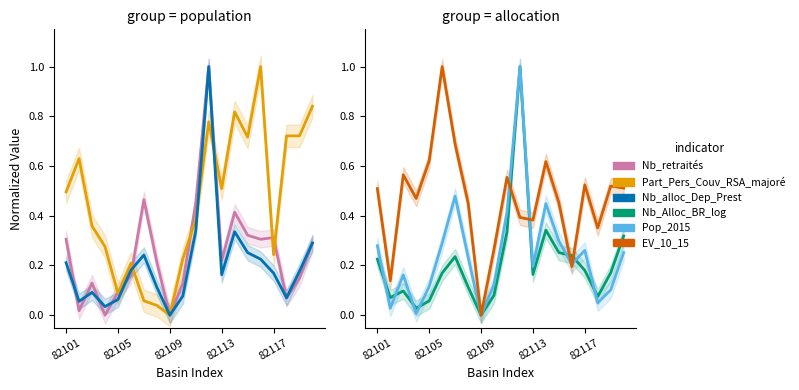

How many lines are shown in the chart?

6